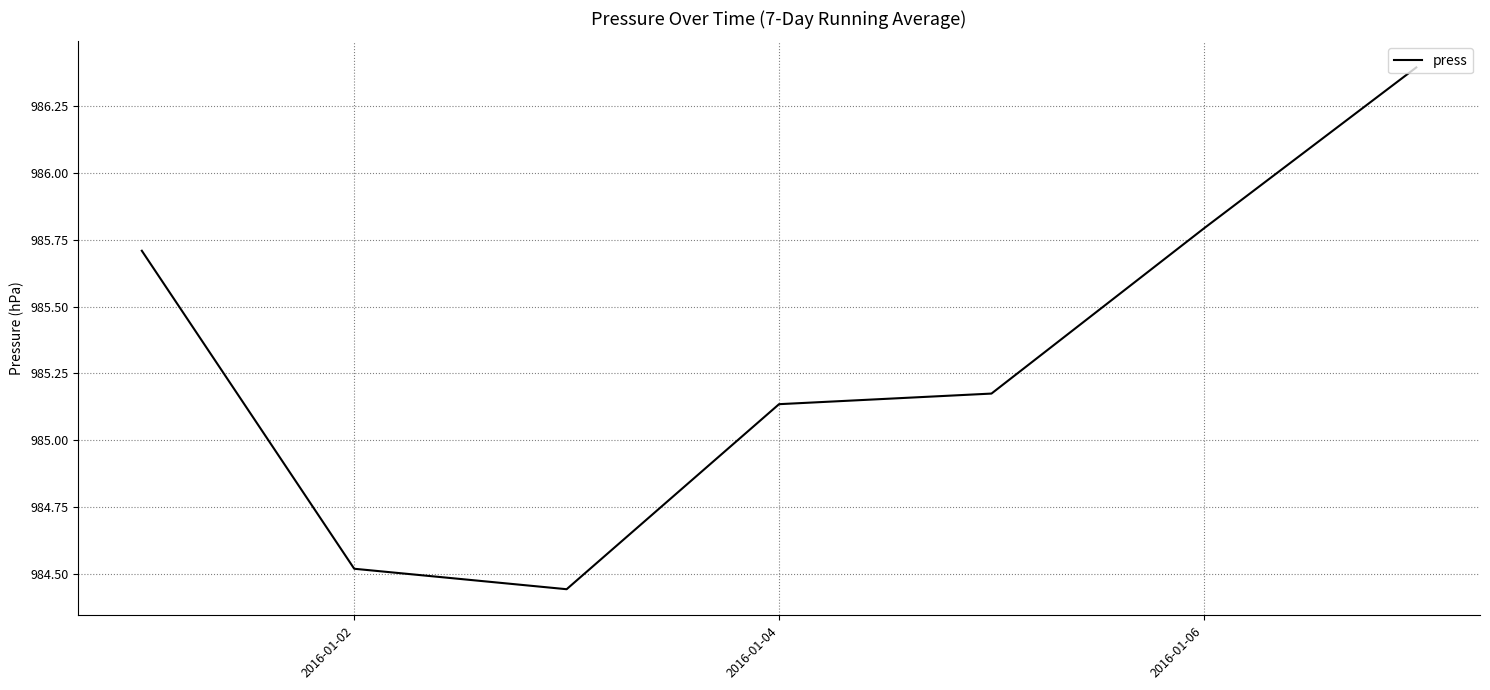

How many interior local valleys (lower than both neighbors) does the data have?

1